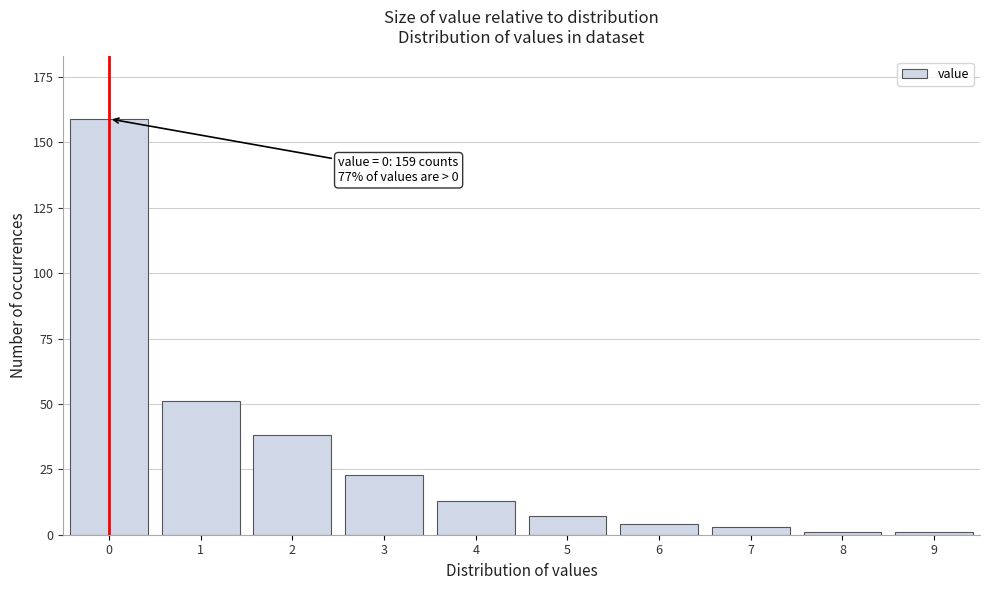

Reading left to right, extract all data points from this chart.

159	51	38	23	13	7	4	3	1	1